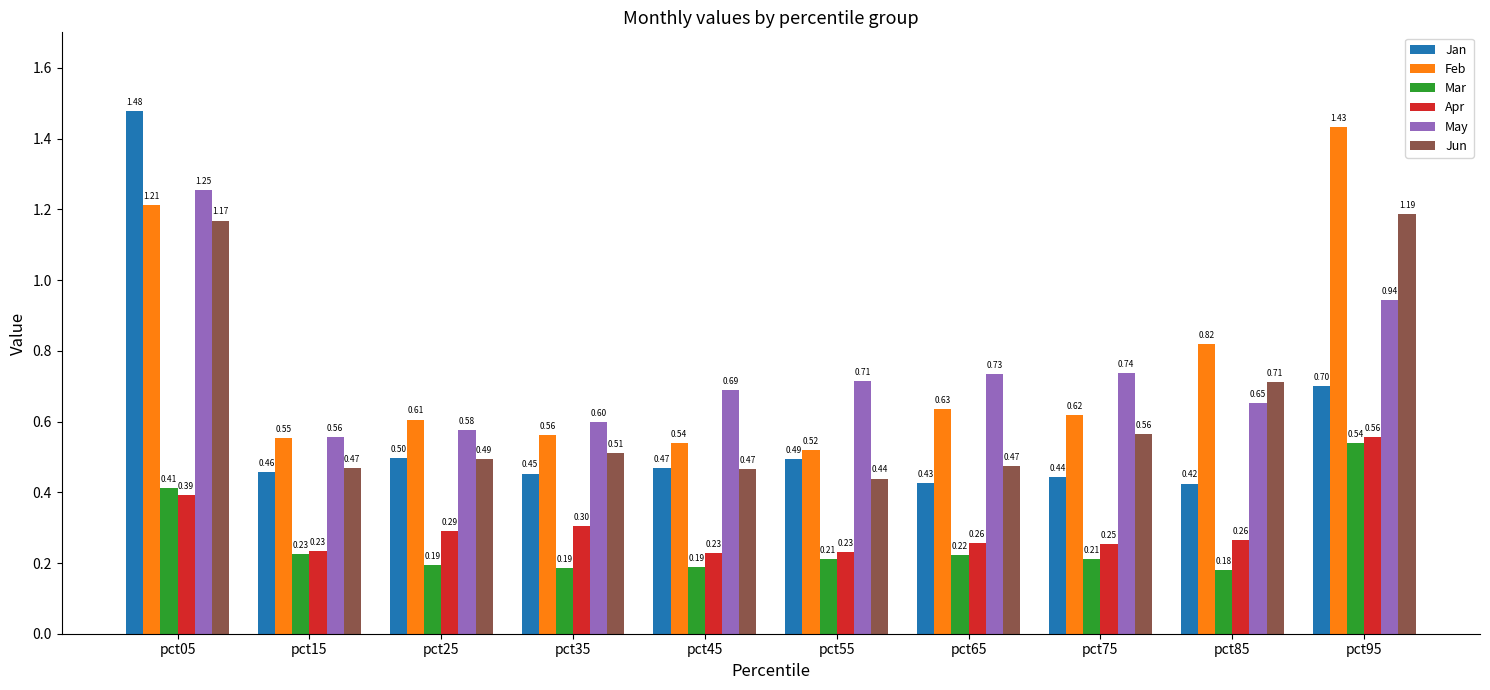

How many data points does each series have?

10